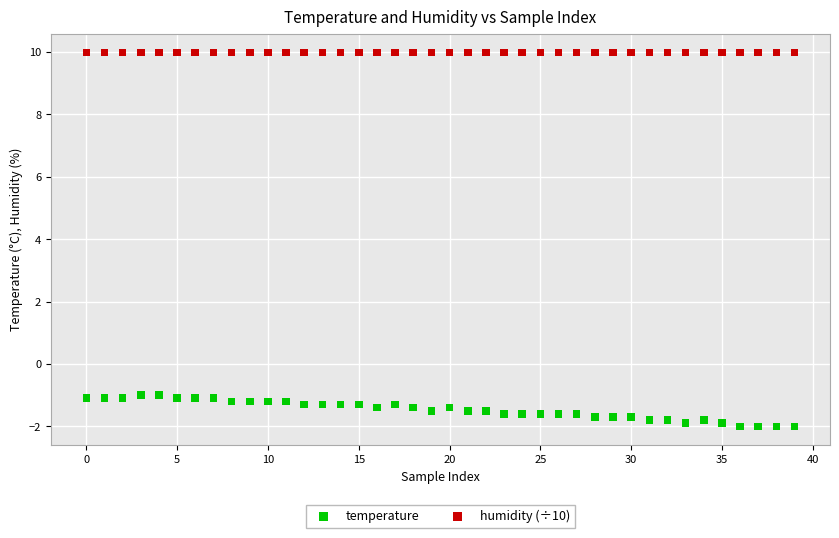

Which series contains the highest Y value?

humidity (÷10)